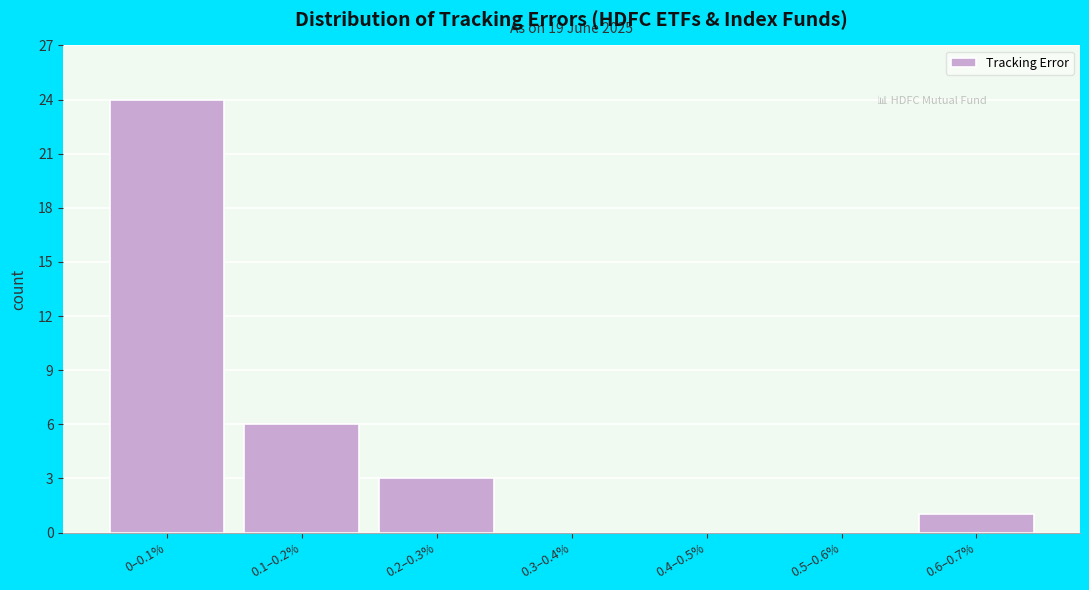

Reading right to left, extract all data points from this chart.

0.6–0.7%=1	0.5–0.6%=0	0.4–0.5%=0	0.3–0.4%=0	0.2–0.3%=3	0.1–0.2%=6	0–0.1%=24